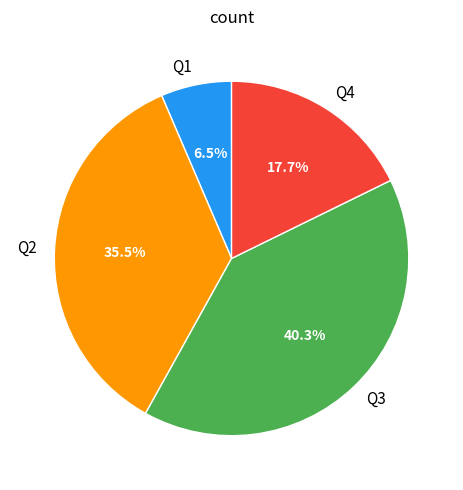

Count the number of slices in the pie.

4